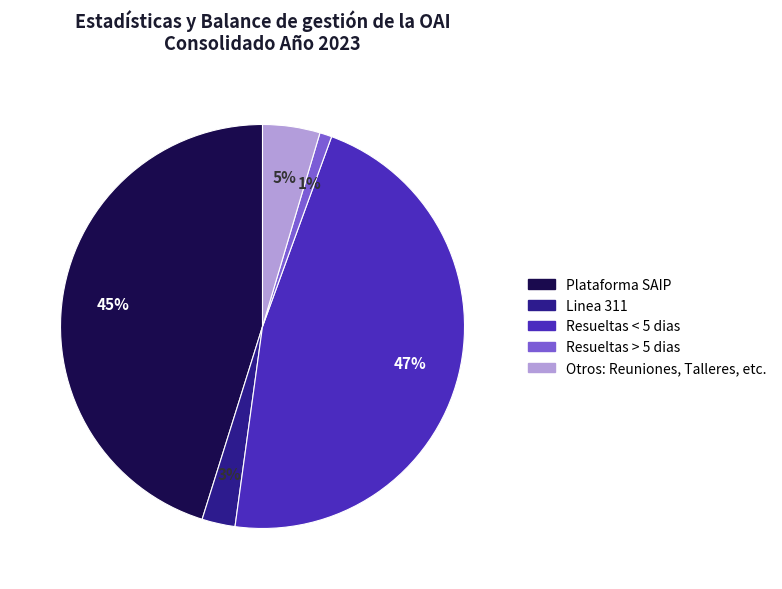

Which category has the smallest portion of the pie?

Resueltas > 5 dias